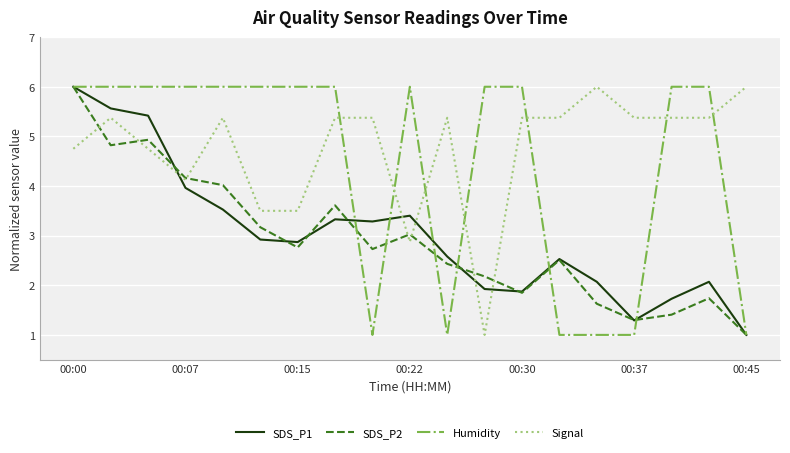

Is this an area chart (filled region under the line)?

No